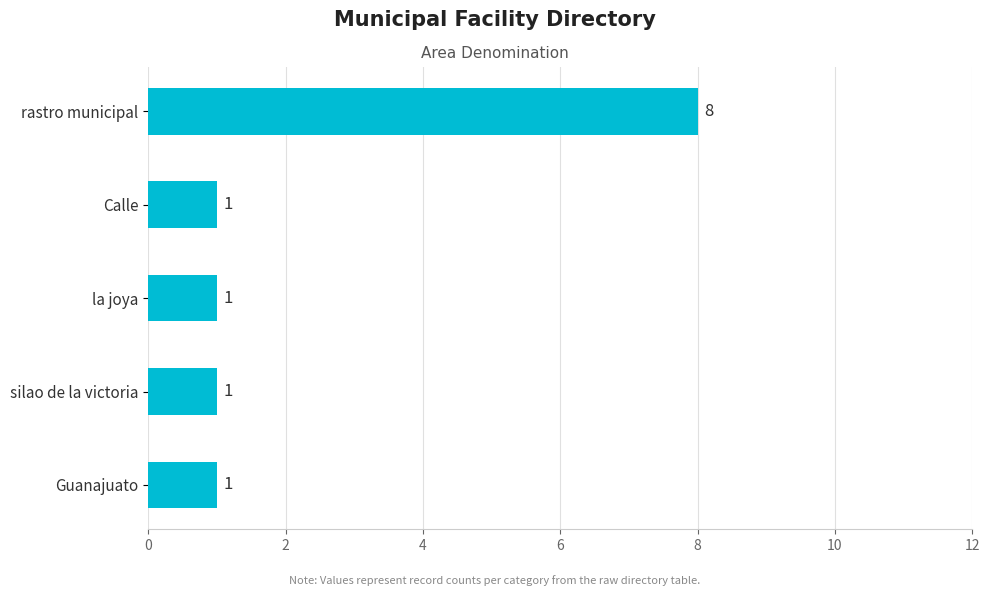

Between rastro municipal and Calle, which is larger?

rastro municipal